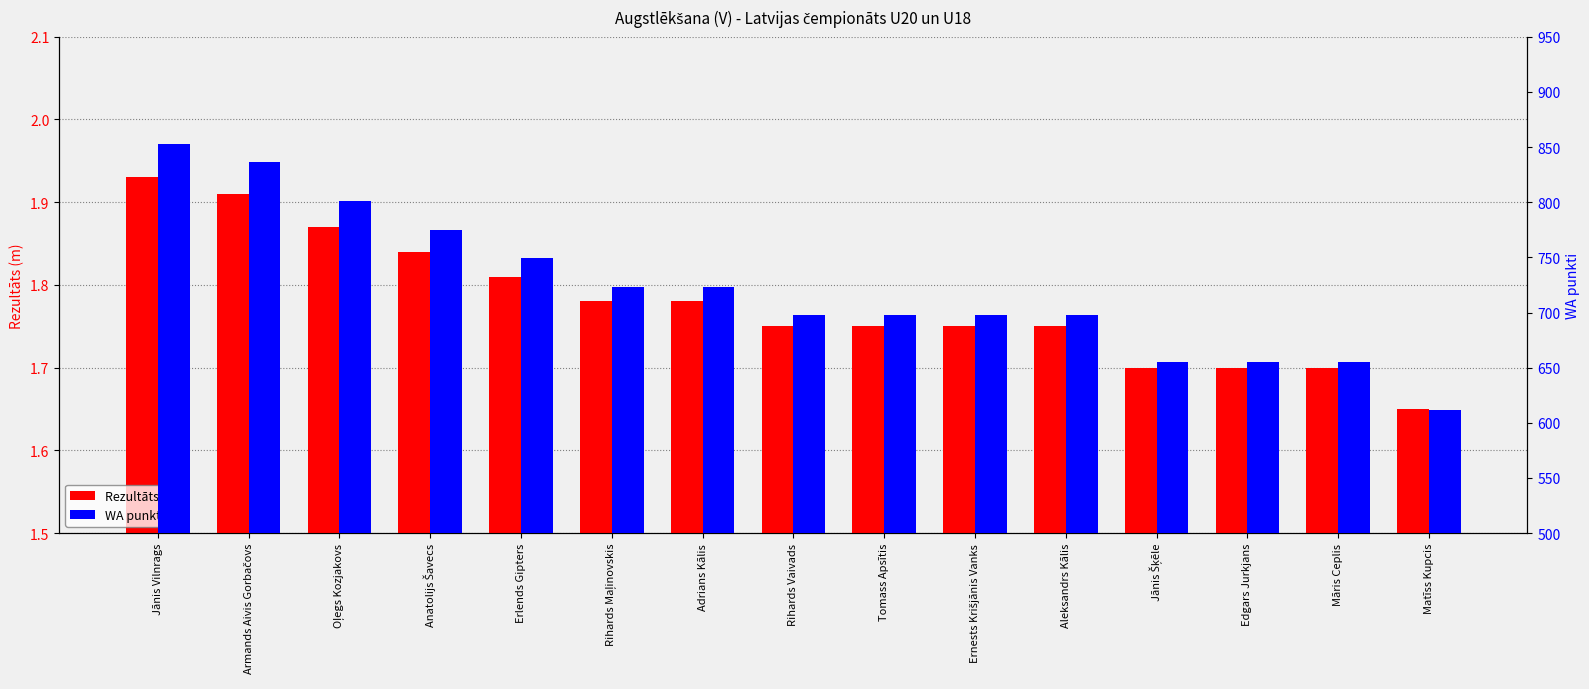

Which has a higher value, Adrians Kālis or Jānis Šķēle?

Adrians Kālis